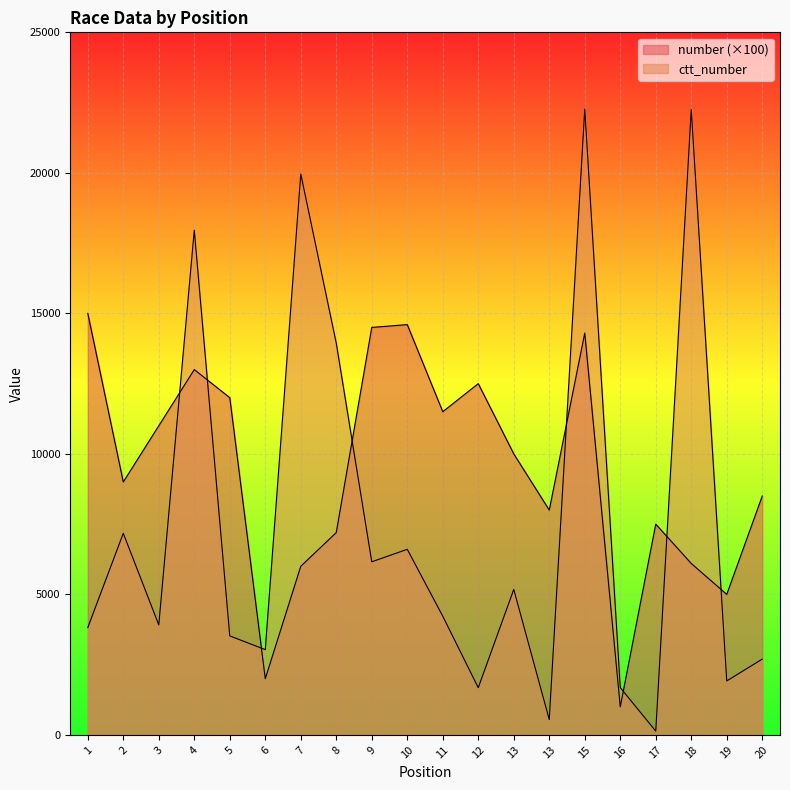

Which series has the largest total across all categories?

number